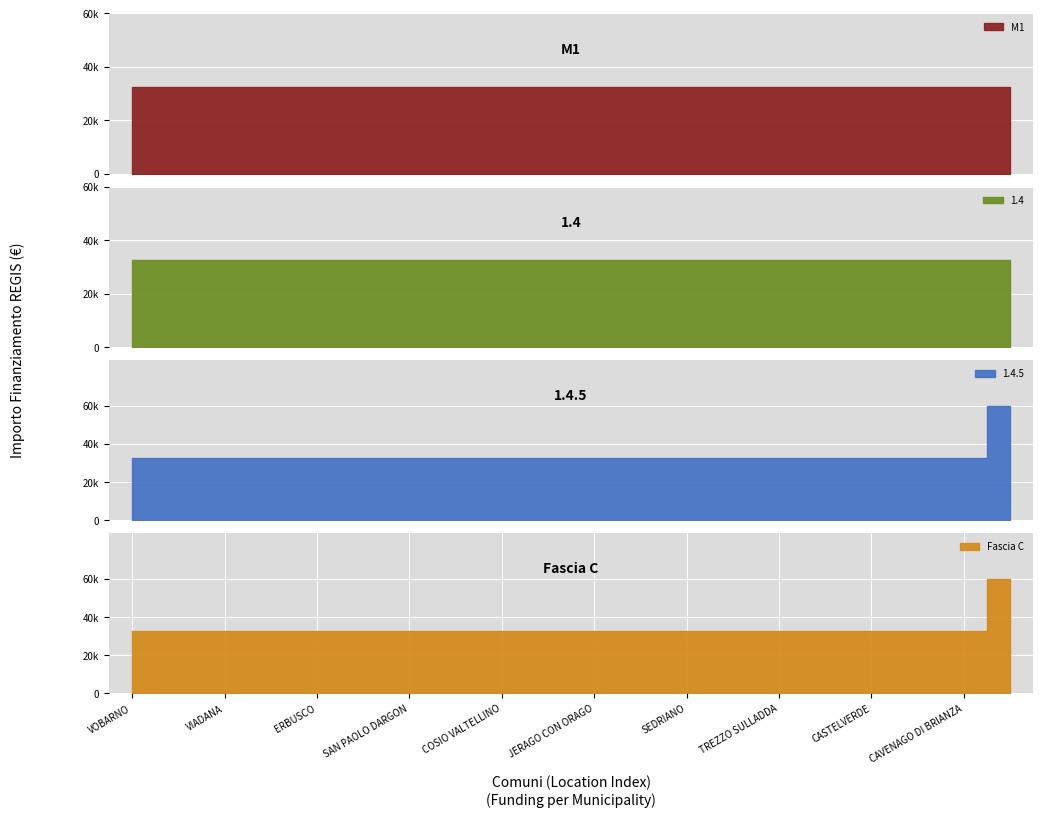

Which series has the largest total across all categories?

1.4.5